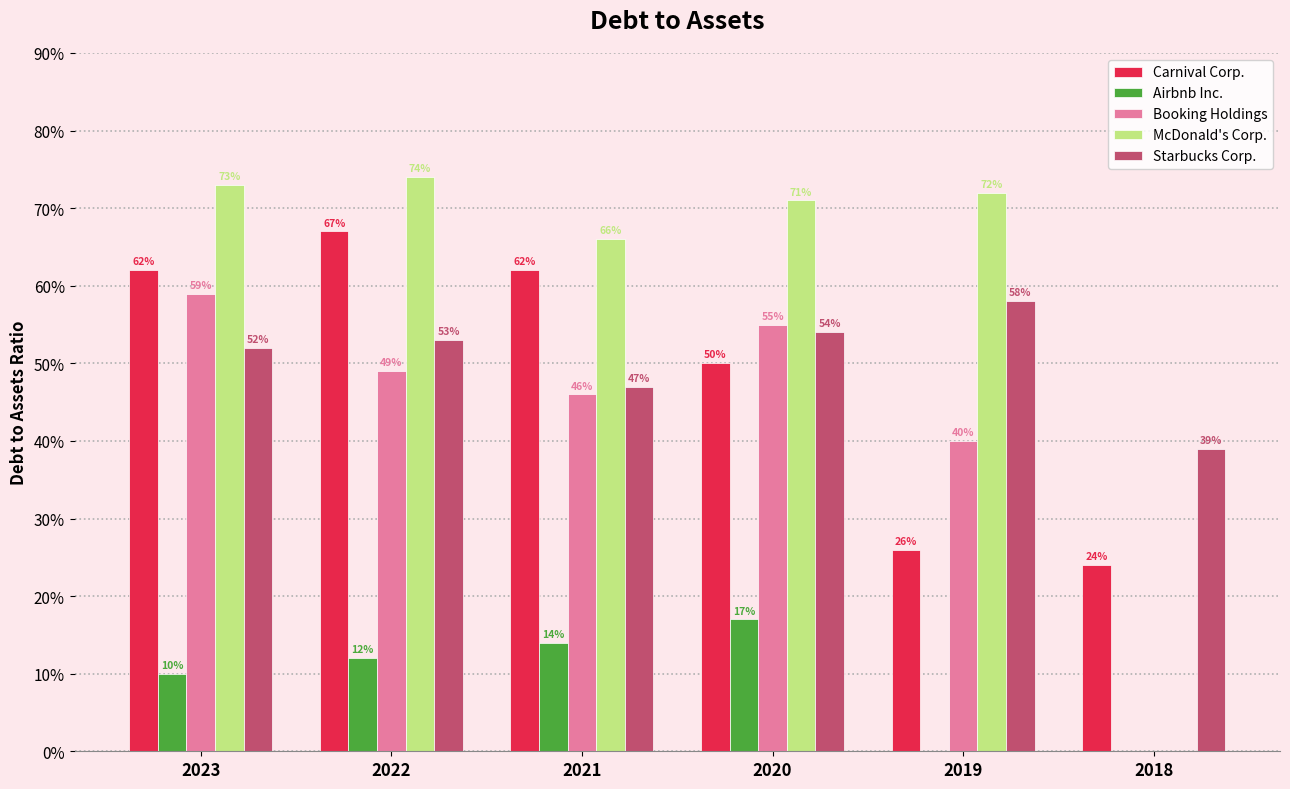

Which series has the widest spread of values?

McDonald's Corp.